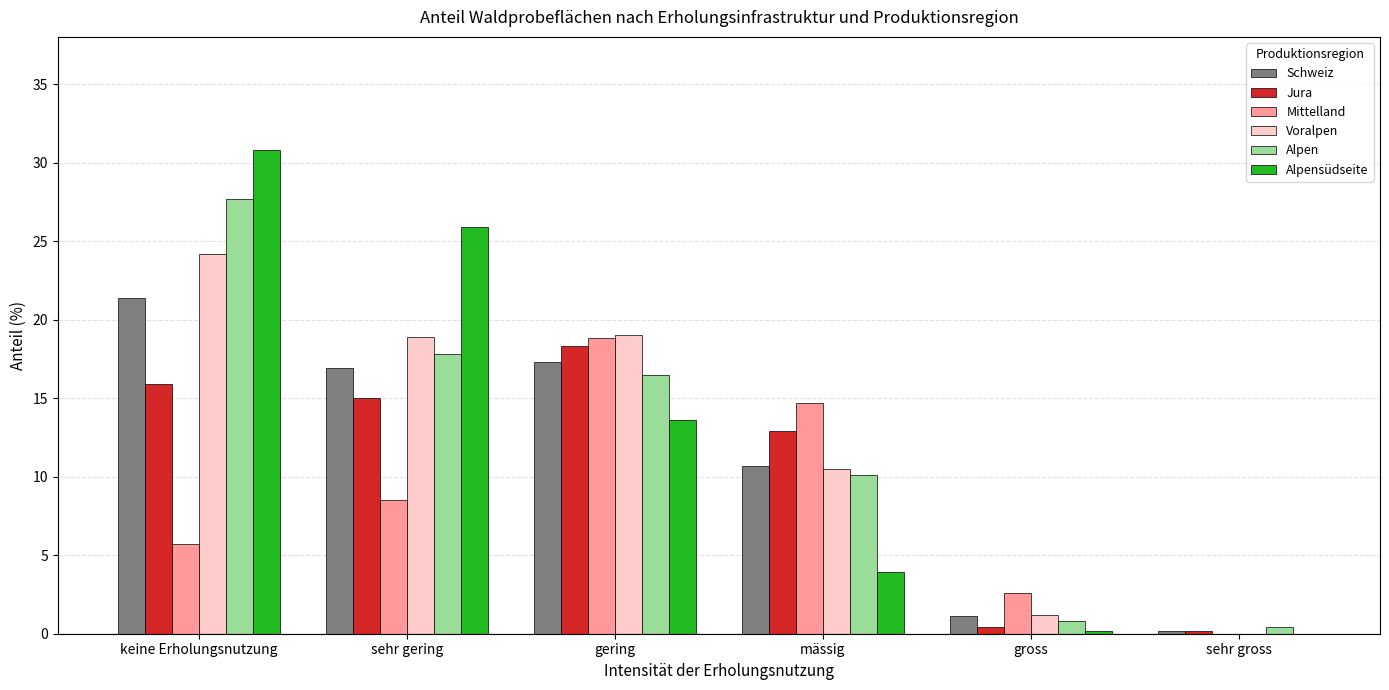

What is the average value of the Alpensüdseite series?

12.4